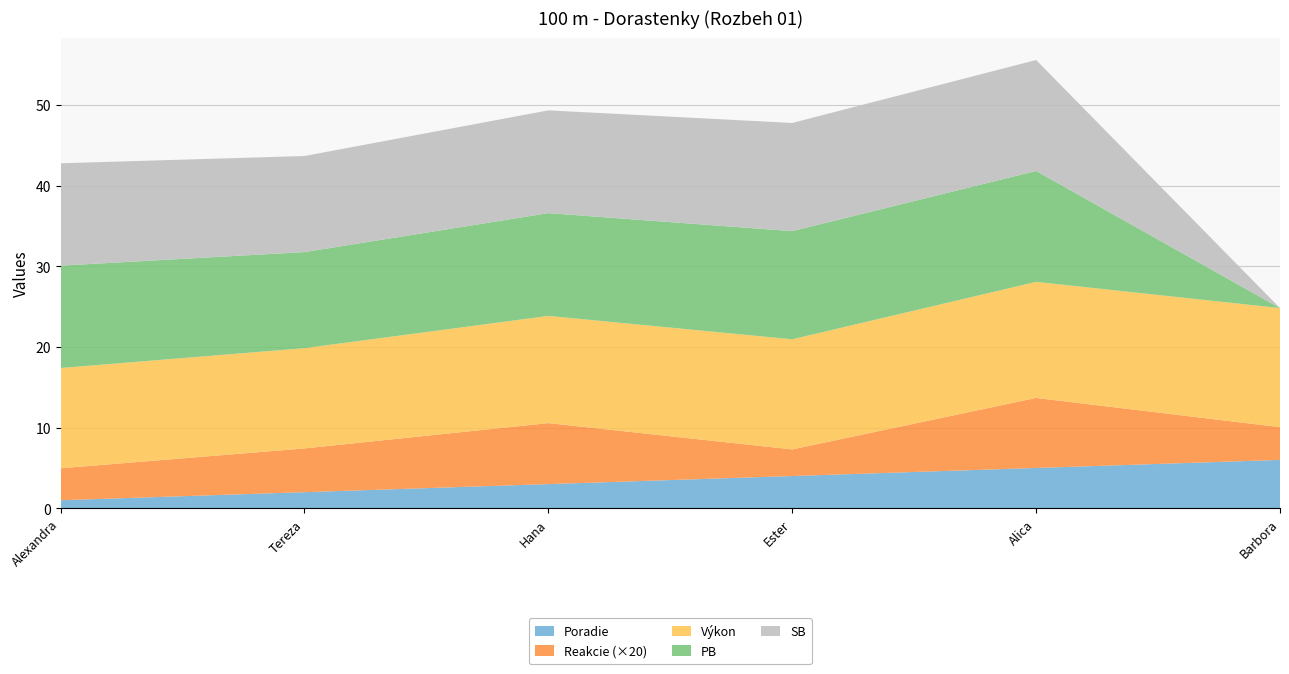

Reading right to left, transcribe all the data shown in this chart.

Poradie: 6.0	5.0	4.0	3.0	2.0	1.0
Reakcie: 0.2	0.4	0.2	0.4	0.3	0.2
Výkon: 14.8	14.4	13.7	13.3	12.4	12.4
PB: 0.0	13.8	13.4	12.7	11.9	12.7
SB: 0.0	13.8	13.4	12.7	11.9	12.7